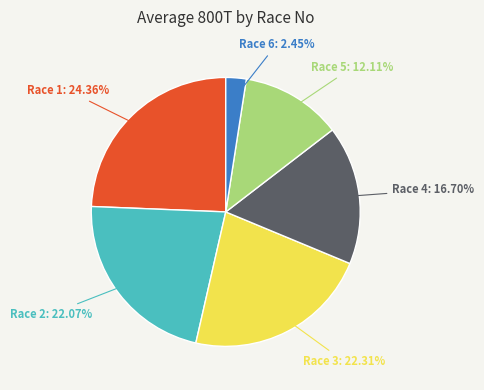

What portion of the pie excludes Race 6?

97.5%